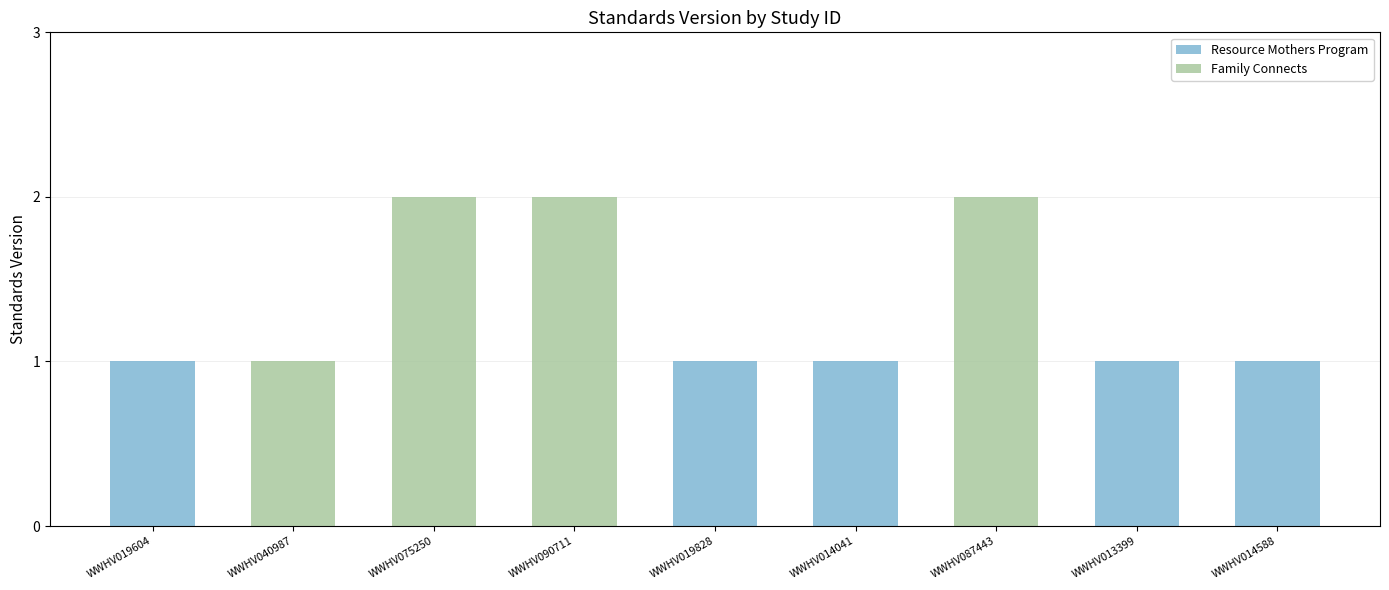

Reading left to right, list all the values displayed in this chart.

WWHV019604=1	WWHV040987=1	WWHV075250=2	WWHV090711=2	WWHV019828=1	WWHV014041=1	WWHV087443=2	WWHV013399=1	WWHV014588=1